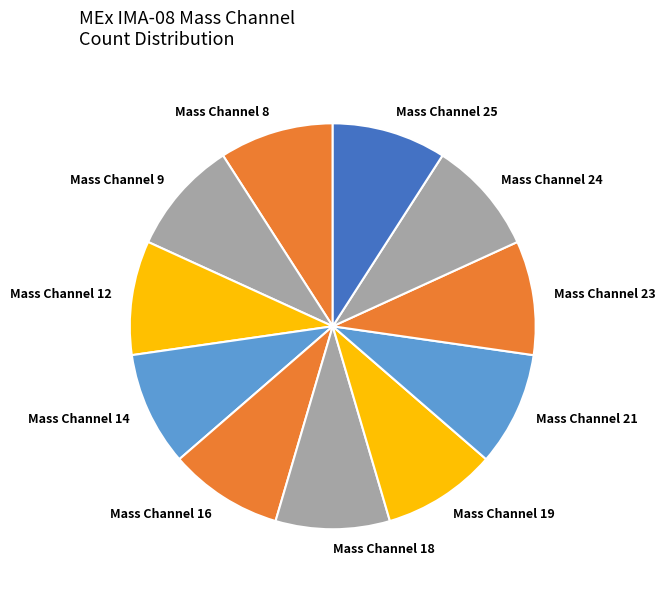

Is it true that Mass Channel 24 is 9% of the pie?

True